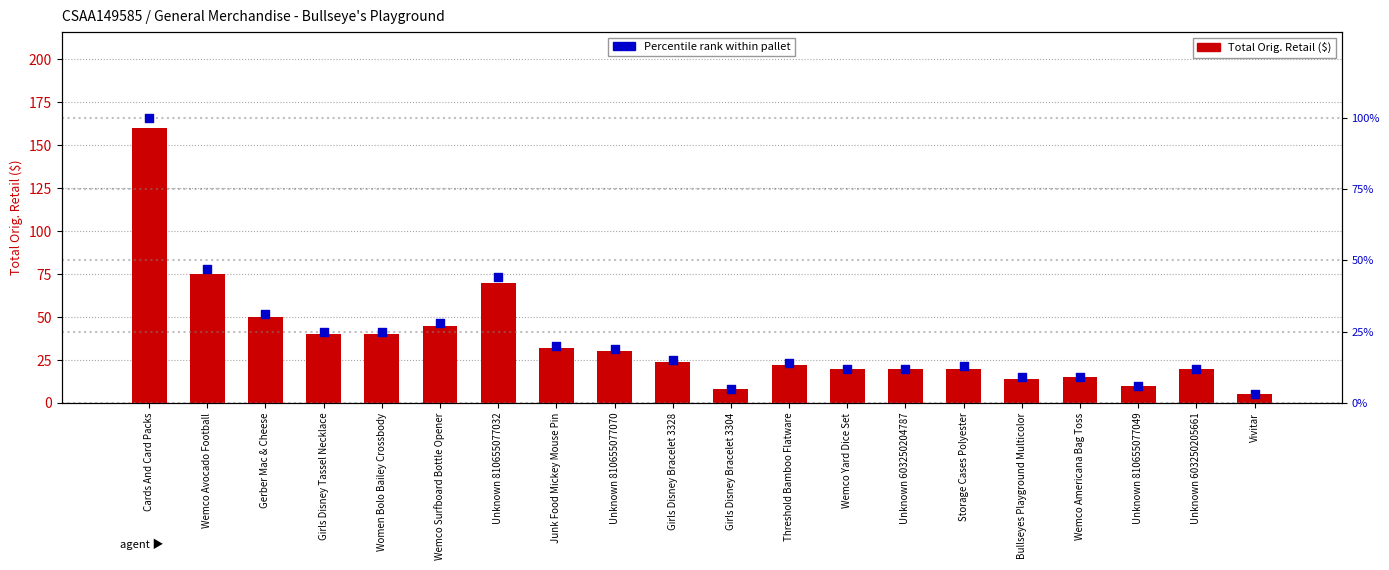

What is the total value across all series at Women Bolo Bailey Crossbody?

65.0